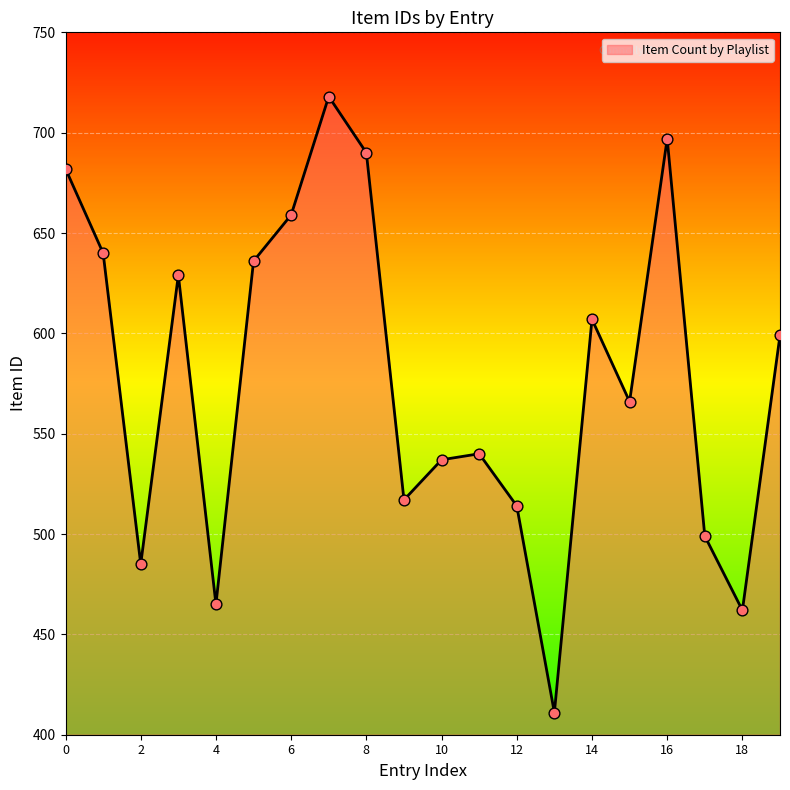

What is the difference between the maximum and minimum values?

307